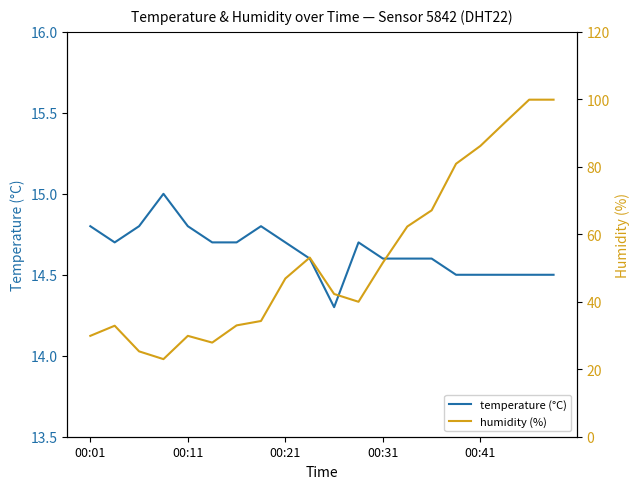

Is it true that humidity (%) equals 34.3 at 7?

True